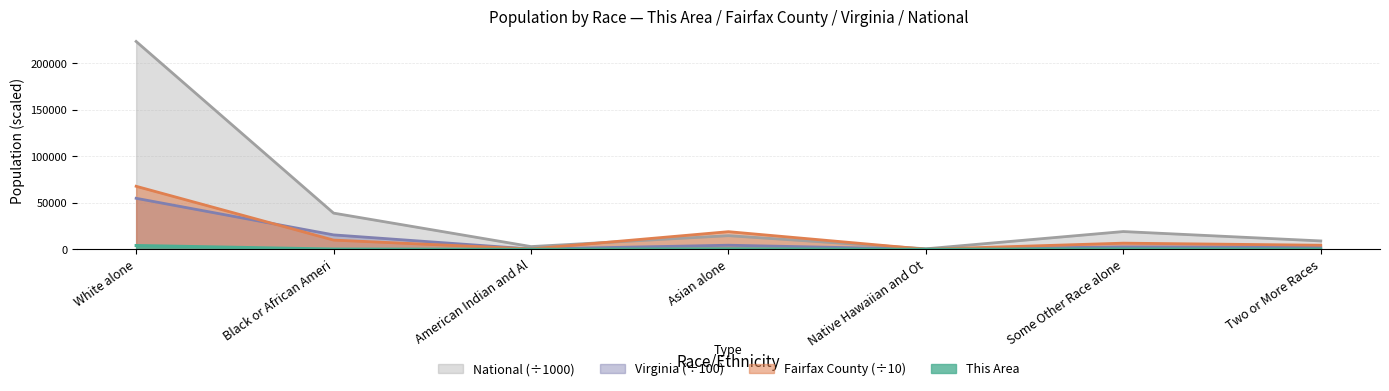

True or false: National has a value of 14668.7 at Two or More Races.

False